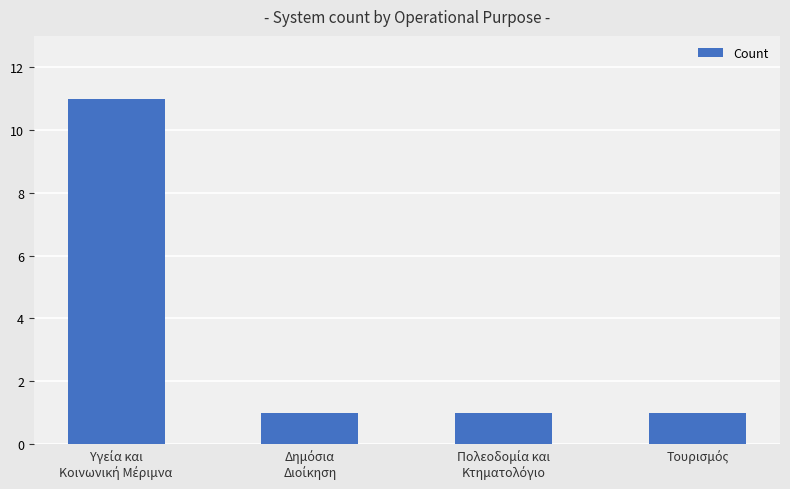

Reading left to right, list all the values displayed in this chart.

11	1	1	1